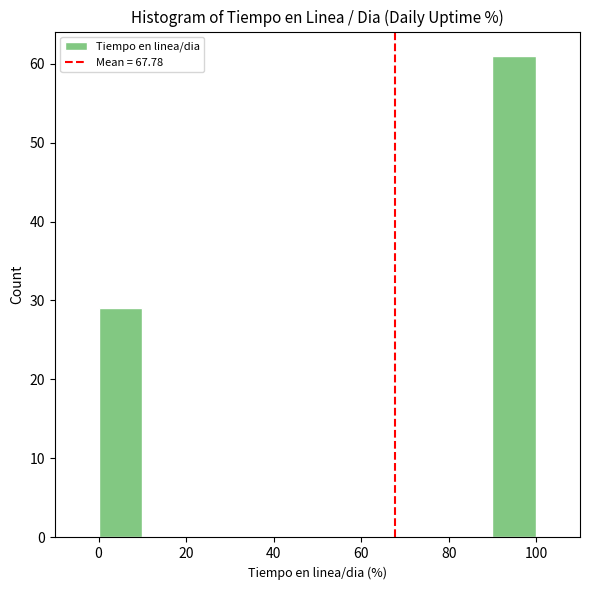

Reading left to right, transcribe this chart: for each bar, give the range it covers on the x-axis and its height. The values are not printed on the chart, so give them approximately, as read against the axis.

0 to 10: 29
10 to 20: 0
20 to 30: 0
30 to 40: 0
40 to 50: 0
50 to 60: 0
60 to 70: 0
70 to 80: 0
80 to 90: 0
90 to 100: 61